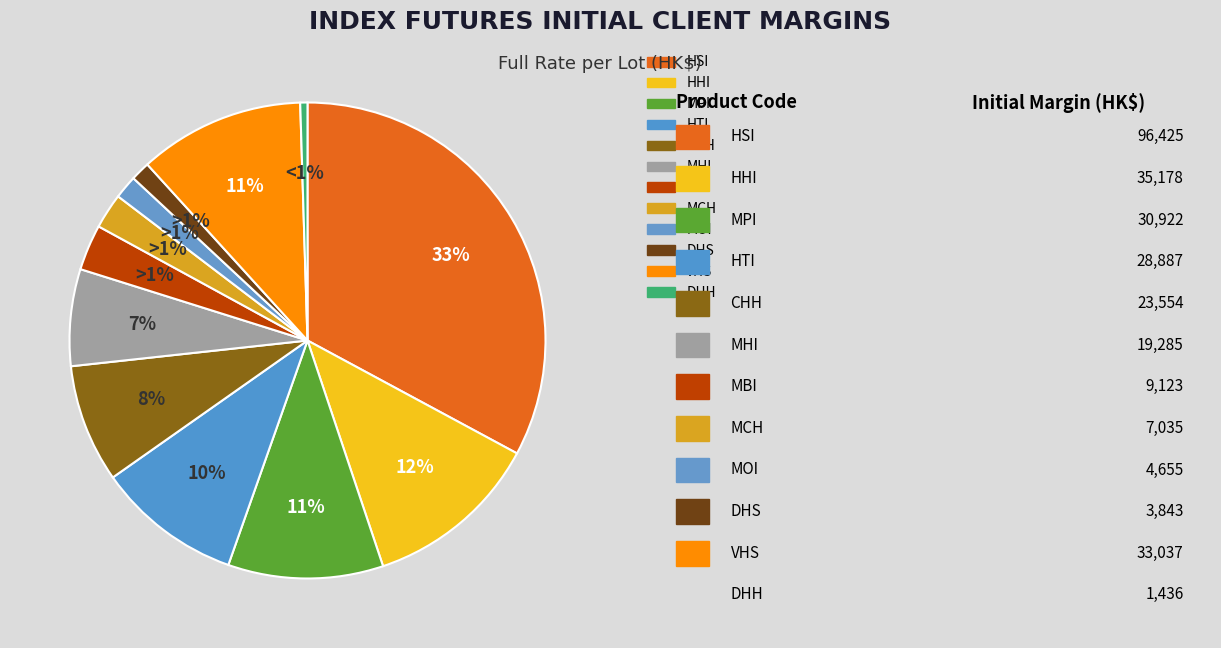

Is it true that MCH is 8% of the pie?

False